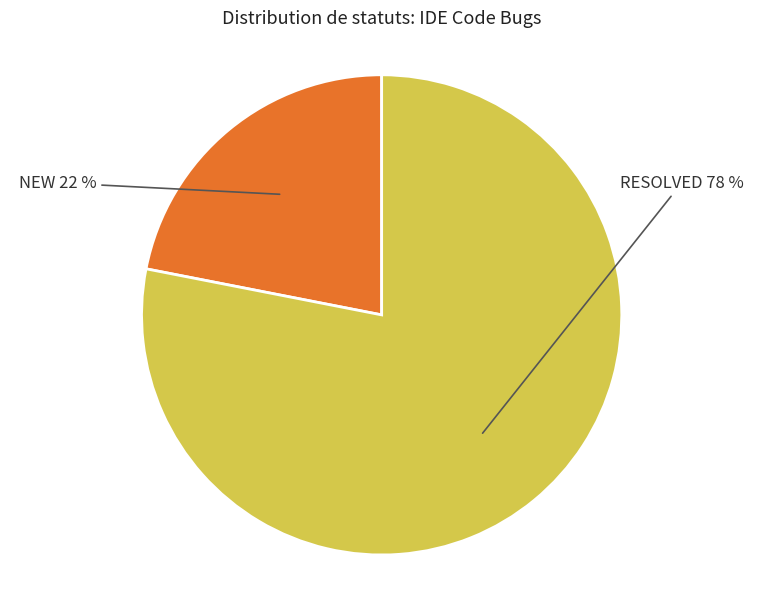

Count the number of slices in the pie.

2